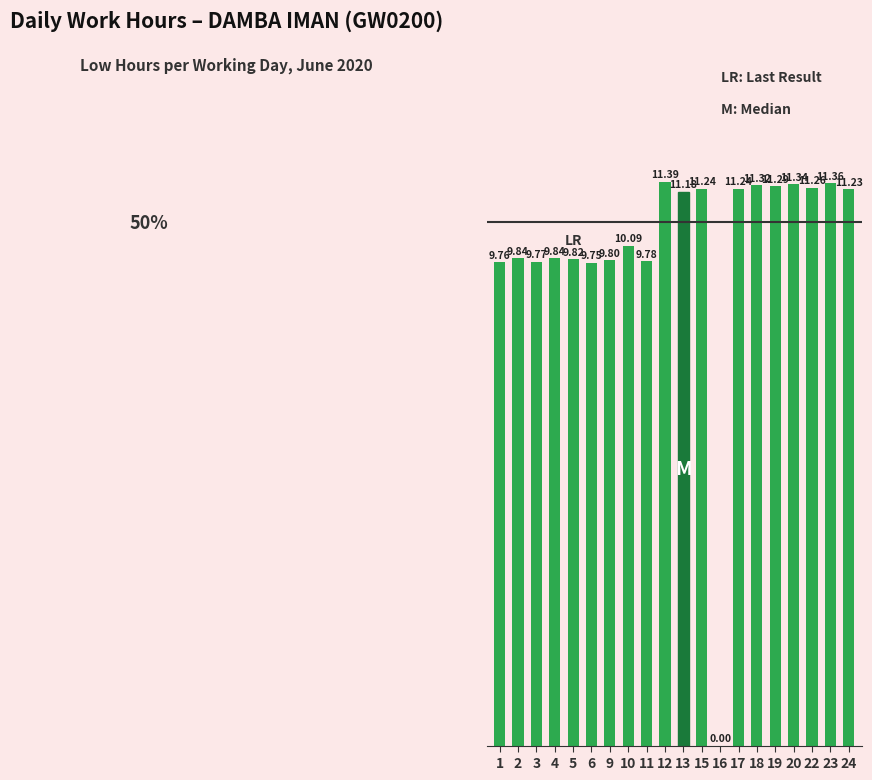

Approximately how many times larger is the value at 6 compared to 3?

1.0